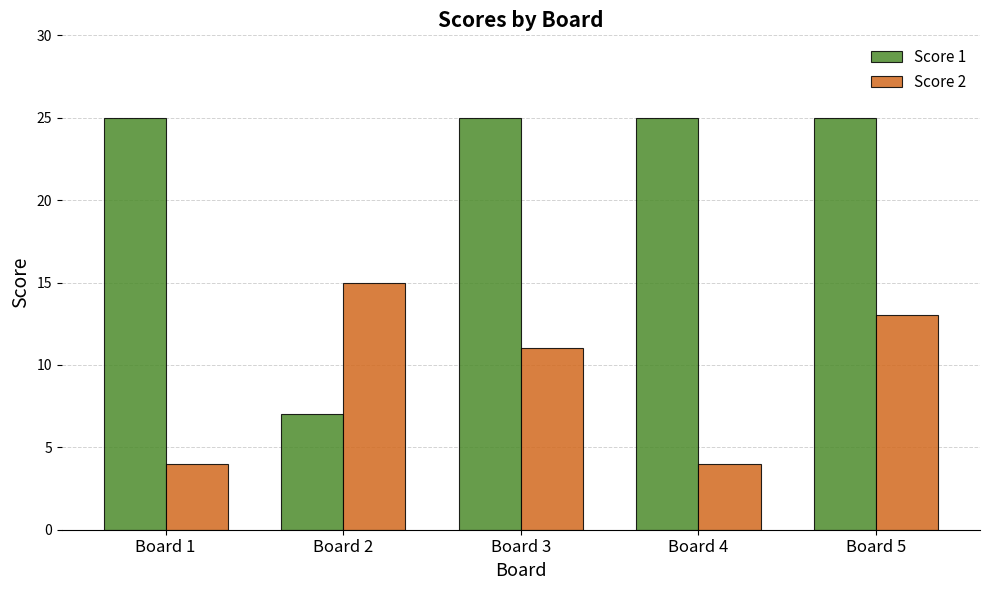

Which series has the largest range (max minus min)?

Score 1